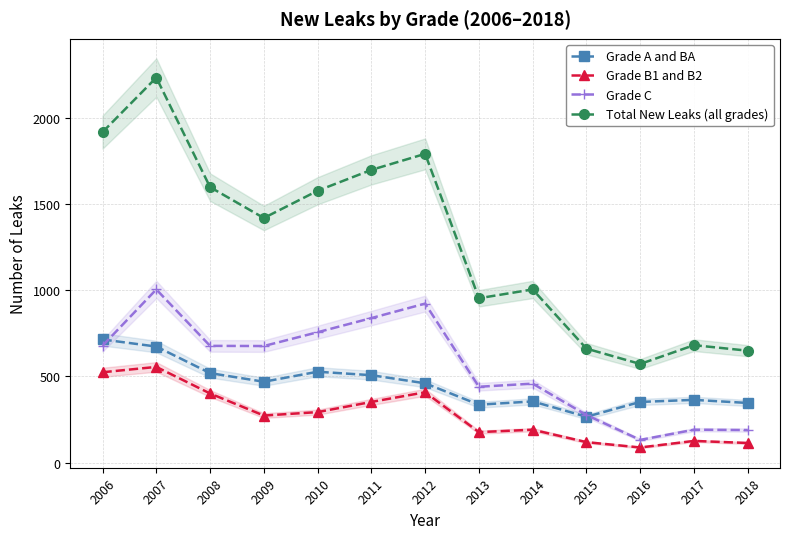

List the series in order of their peak value, lowest first.

Grade B1 and B2, Grade A and BA, Grade C, Total New Leaks (all grades)